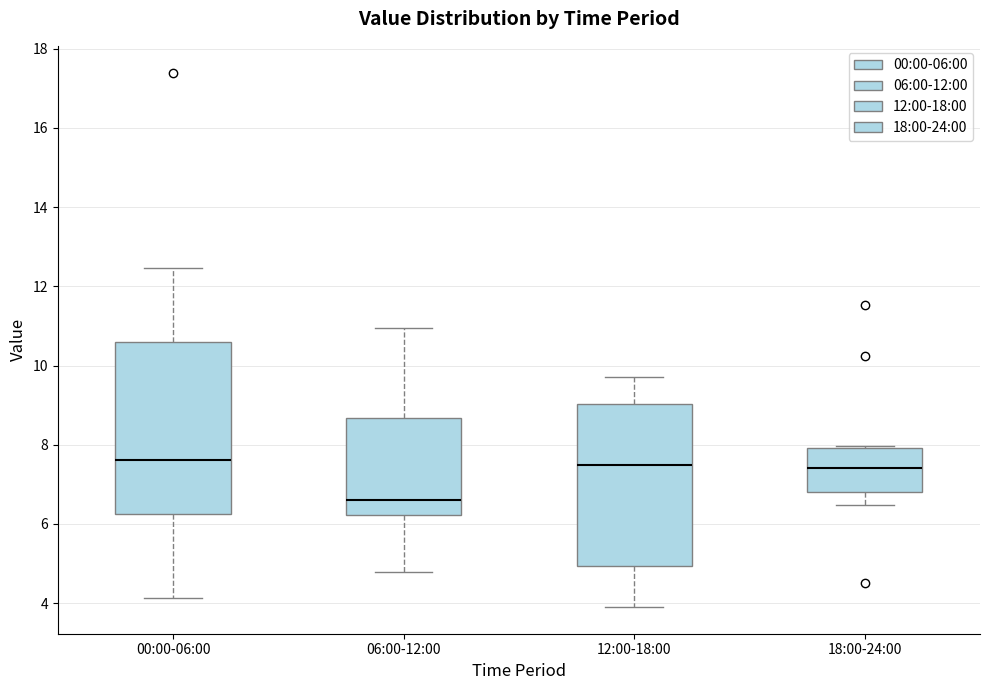

Where does the median line of the box for 00:00-06:00 sit on the y-axis? The values are not printed on the chart, so give them approximately, as read against the axis.

7.6